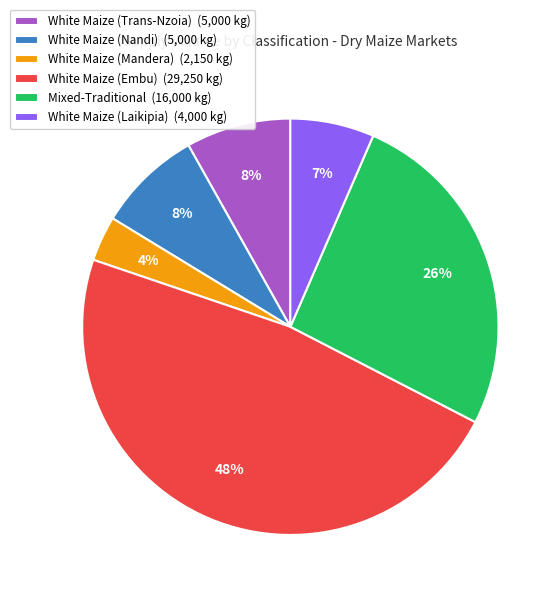

Do White Maize (Embu) (29,250 kg) and White Maize (Laikipia) (4,000 kg) together represent more than half of the pie?

Yes